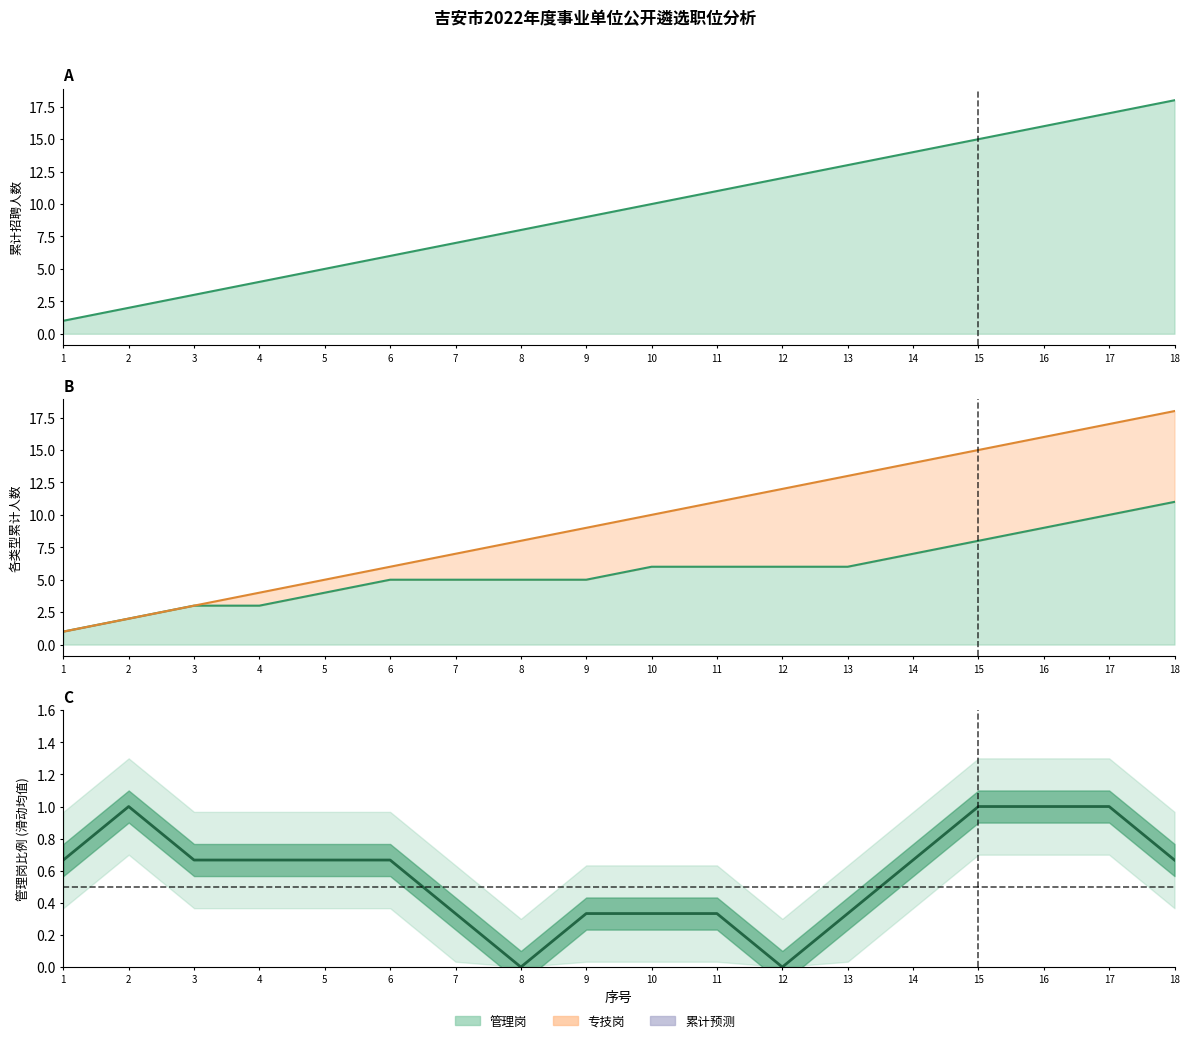

What is the greatest value displayed?

18